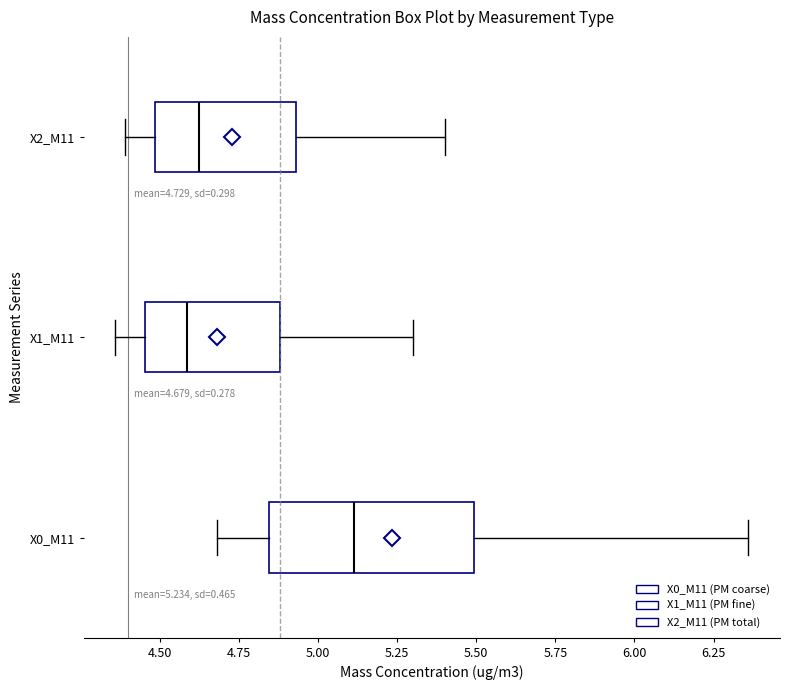

Comparing the boxes themselves (not the whiskers), which one is the widest?

X0_M11